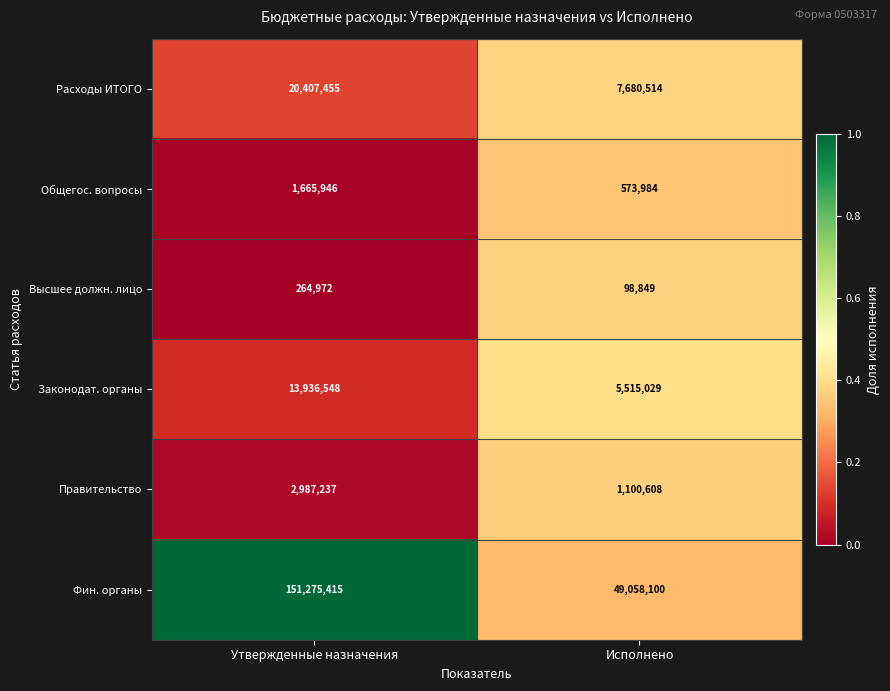

Reading left to right, what are all the values shown in this chart?

Расходы ИТОГО: Утвержденные назначения=20407455	Исполнено=7680514
Общегос. вопросы: Утвержденные назначения=1665946	Исполнено=573984
Высшее должн. лицо: Утвержденные назначения=264972	Исполнено=98849
Законодат. органы: Утвержденные назначения=13936548	Исполнено=5515029
Правительство: Утвержденные назначения=2987237	Исполнено=1100608
Фин. органы: Утвержденные назначения=151275415	Исполнено=49058100